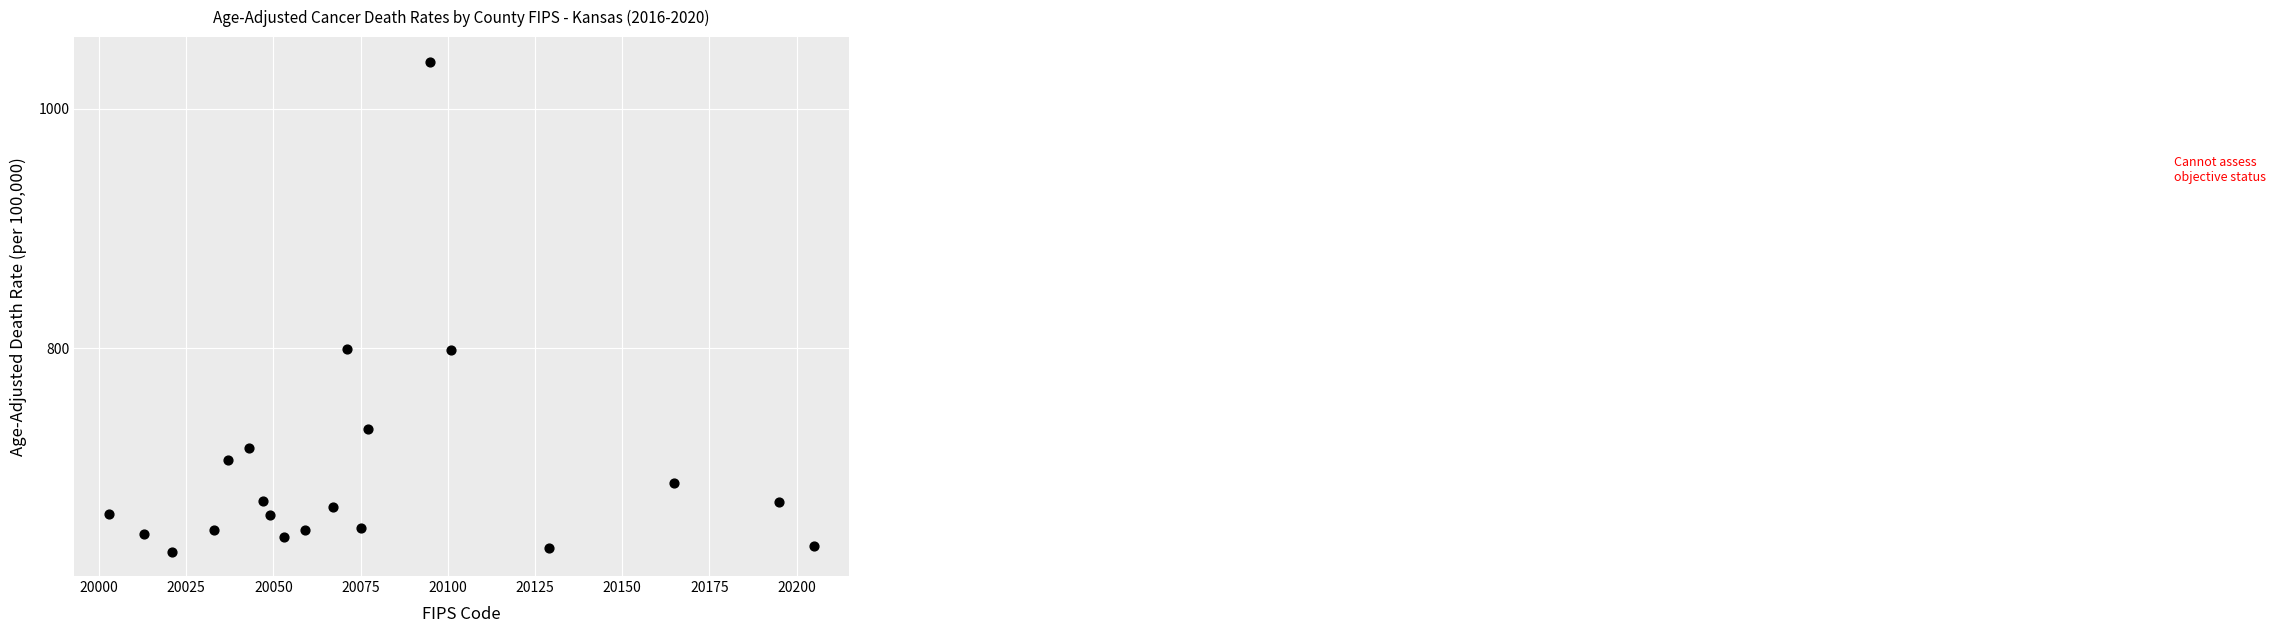

What is the range of Y values (max minus min)?

408.9